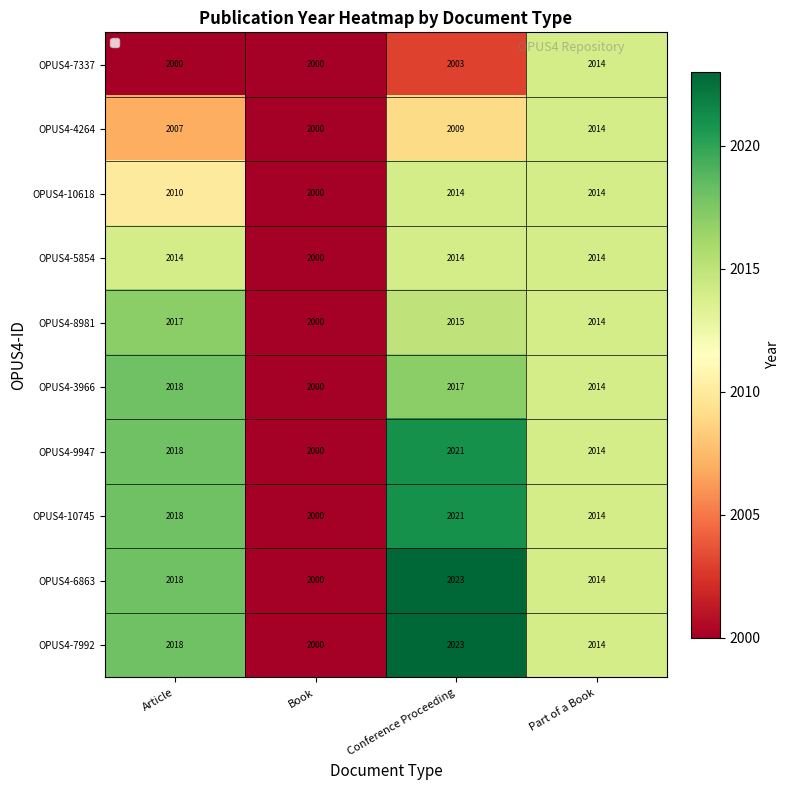

The OPUS4-4264 series shows 1256 at Book. True or false?

False